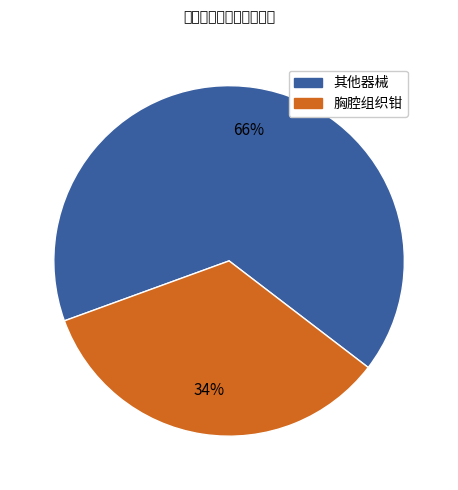

To the nearest percent, what is the difference between the largest and smallest slice percentages?

32%